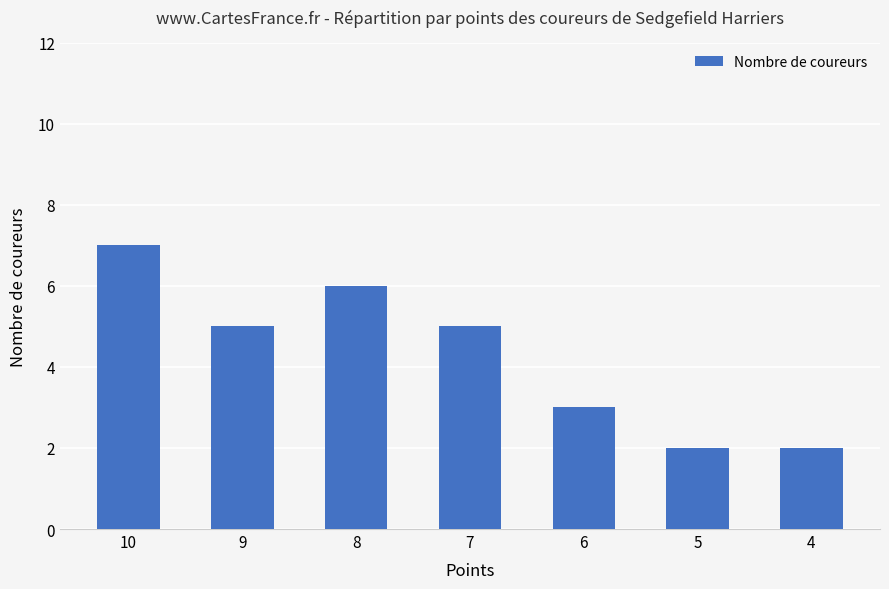

How many bars are there in total?

7